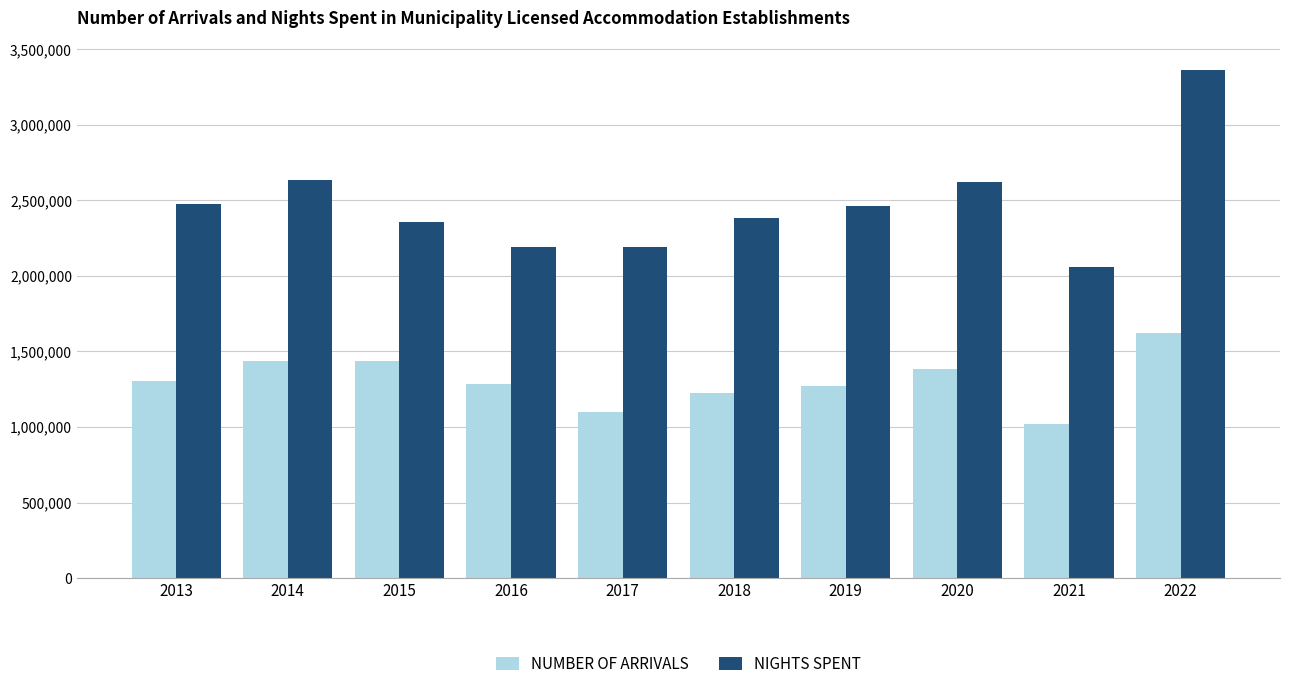

What is the spread (max minus min) of values at 2017?

1088616